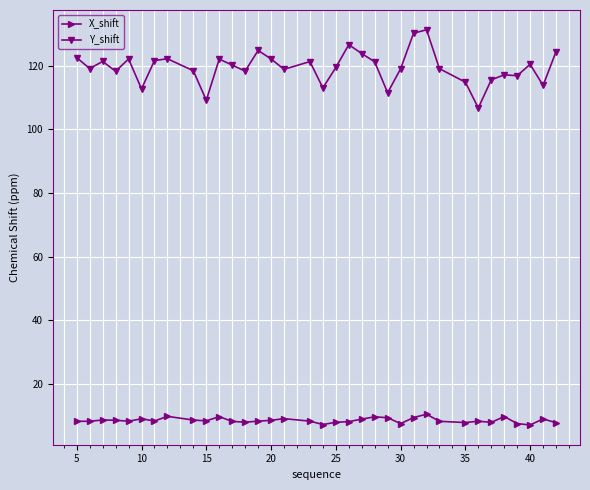

Does the chart display data point markers on the line(s)?

Yes